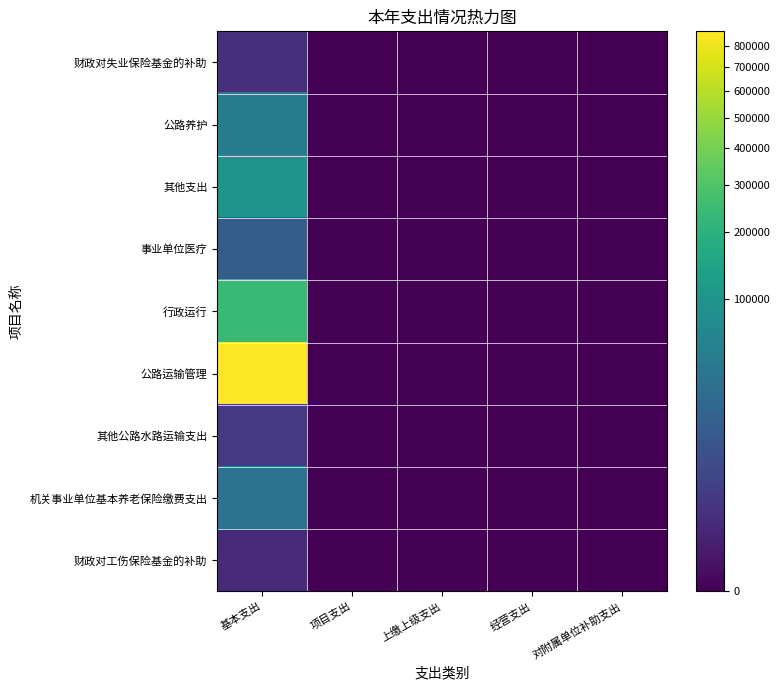

At which category is the sum across all series the highest?

基本支出